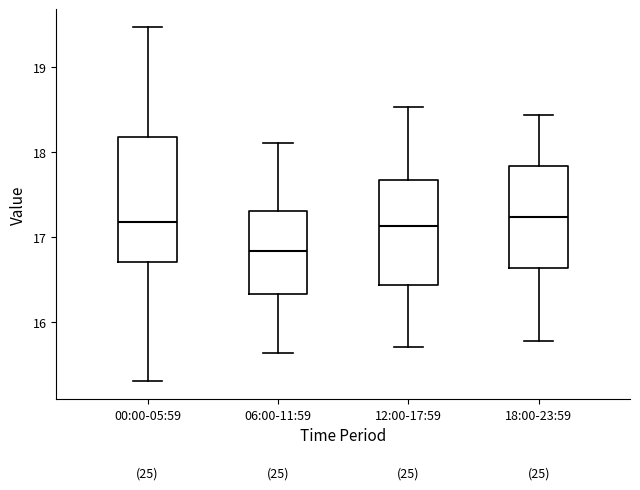

Reading left to right, read every box against the y-axis: the position of its median line, the range the box covers, and the ends of its whiskers. The values are not printed on the chart, so give them approximately, as read against the axis.

00:00-05:59: median 17.2, box 16.7 to 18.2, whiskers 15.3 to 19.5
06:00-11:59: median 16.8, box 16.3 to 17.3, whiskers 15.6 to 18.1
12:00-17:59: median 17.1, box 16.4 to 17.7, whiskers 15.7 to 18.5
18:00-23:59: median 17.2, box 16.6 to 17.8, whiskers 15.8 to 18.4